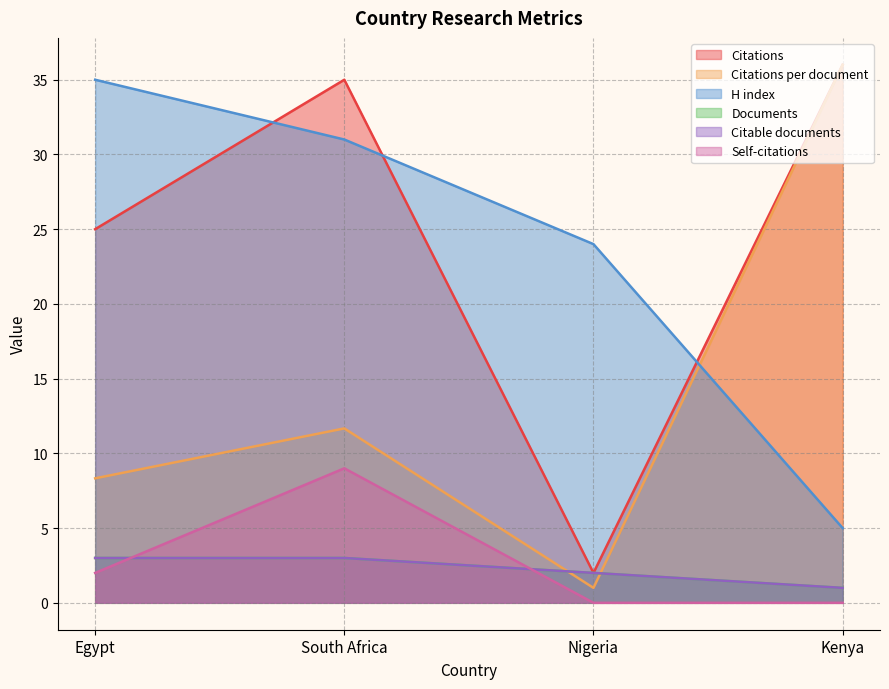

Does the chart have visible grid lines?

Yes